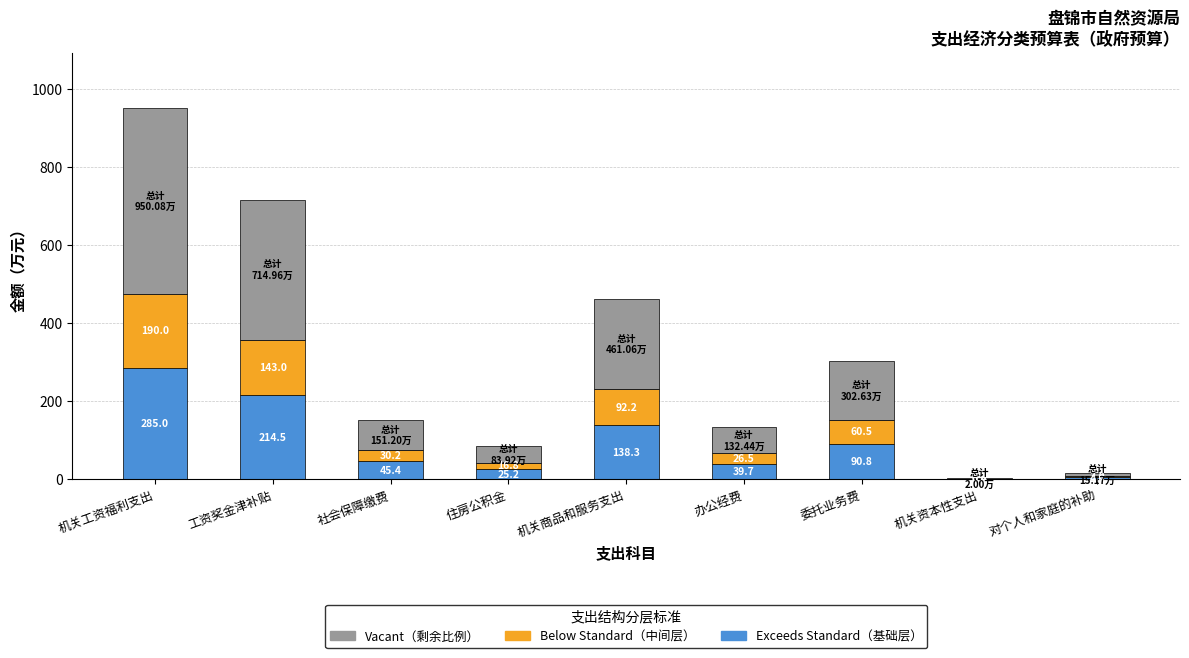

At which category is the sum across all series the highest?

机关工资福利支出